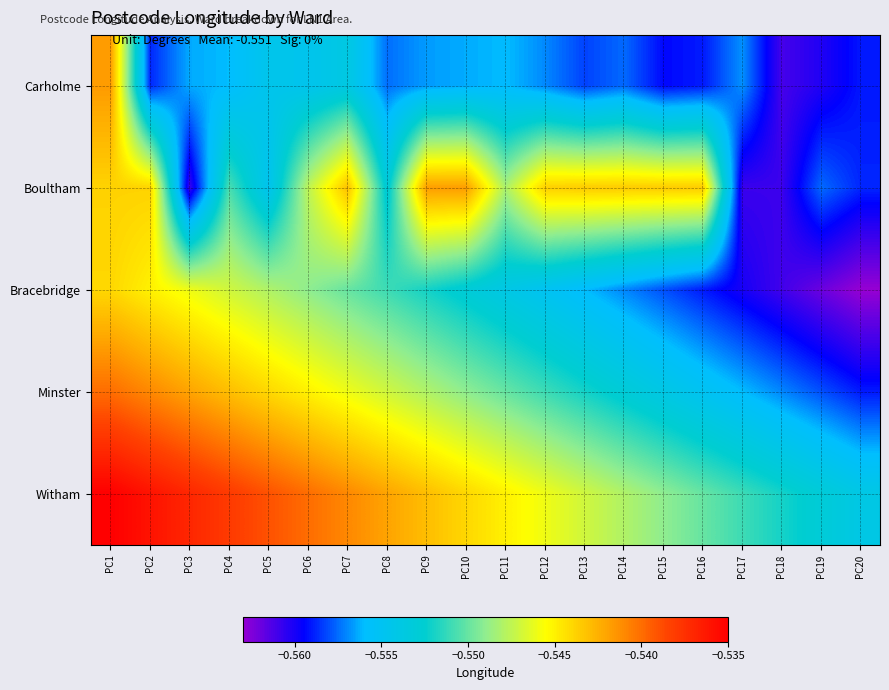

Reading left to right, extract all data points from this chart.

Carholme: PC1=-0.5	PC2=-0.6	PC3=-0.6	PC4=-0.6	PC5=-0.6	PC6=-0.6	PC7=-0.6	PC8=-0.6	PC9=-0.6	PC10=-0.6	PC11=-0.6	PC12=-0.6	PC13=-0.6	PC14=-0.6	PC15=-0.6	PC16=-0.6	PC17=-0.6	PC18=-0.6	PC19=-0.6	PC20=-0.6
Boultham: PC1=-0.5	PC2=-0.5	PC3=-0.6	PC4=-0.6	PC5=-0.6	PC6=-0.5	PC7=-0.5	PC8=-0.6	PC9=-0.5	PC10=-0.5	PC11=-0.5	PC12=-0.5	PC13=-0.5	PC14=-0.5	PC15=-0.5	PC16=-0.5	PC17=-0.6	PC18=-0.6	PC19=-0.6	PC20=-0.6
Bracebridge: PC1=-0.5	PC2=-0.5	PC3=-0.5	PC4=-0.5	PC5=-0.5	PC6=-0.5	PC7=-0.6	PC8=-0.6	PC9=-0.6	PC10=-0.6	PC11=-0.6	PC12=-0.6	PC13=-0.6	PC14=-0.6	PC15=-0.6	PC16=-0.6	PC17=-0.6	PC18=-0.6	PC19=-0.6	PC20=-0.6
Minster: PC1=-0.5	PC2=-0.5	PC3=-0.5	PC4=-0.5	PC5=-0.5	PC6=-0.5	PC7=-0.5	PC8=-0.5	PC9=-0.5	PC10=-0.5	PC11=-0.6	PC12=-0.6	PC13=-0.6	PC14=-0.6	PC15=-0.6	PC16=-0.6	PC17=-0.6	PC18=-0.6	PC19=-0.6	PC20=-0.6
Witham: PC1=-0.5	PC2=-0.5	PC3=-0.5	PC4=-0.5	PC5=-0.5	PC6=-0.5	PC7=-0.5	PC8=-0.5	PC9=-0.5	PC10=-0.5	PC11=-0.5	PC12=-0.5	PC13=-0.5	PC14=-0.5	PC15=-0.5	PC16=-0.6	PC17=-0.6	PC18=-0.6	PC19=-0.6	PC20=-0.6